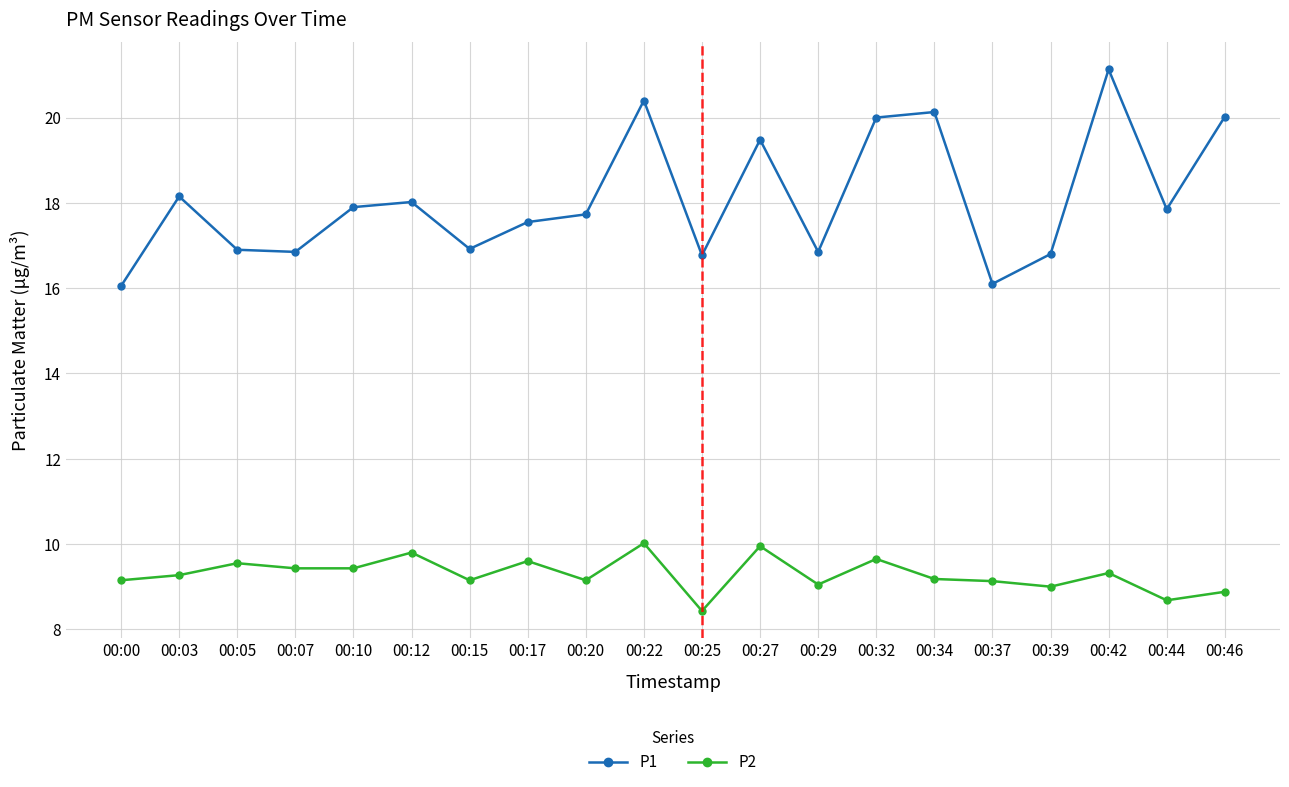

True or false: P1 and P2 intersect in this chart.

False